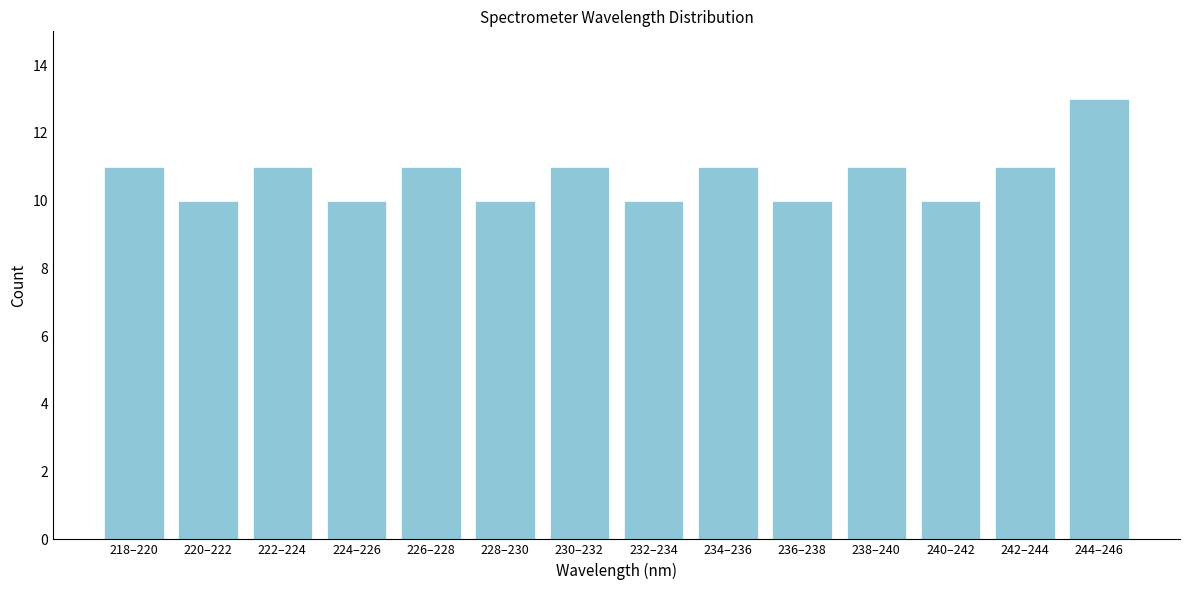

Reading left to right, transcribe all the data shown in this chart.

11	10	11	10	11	10	11	10	11	10	11	10	11	13